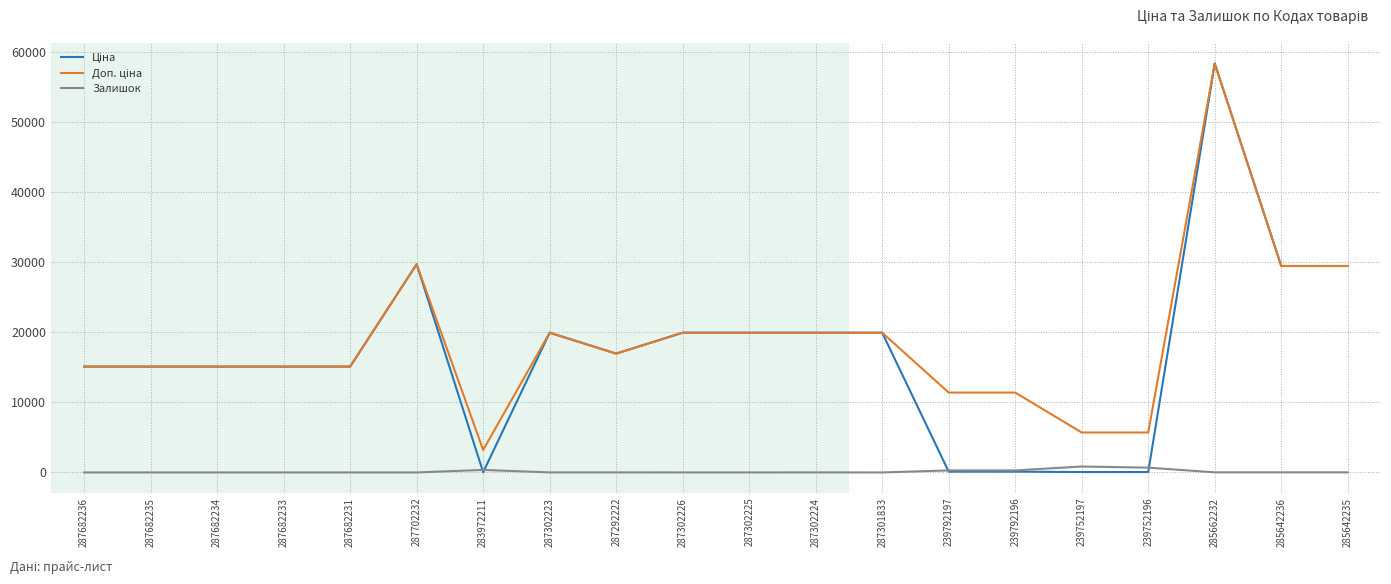

Which label corresponds to the largest value in the chart?

285662232